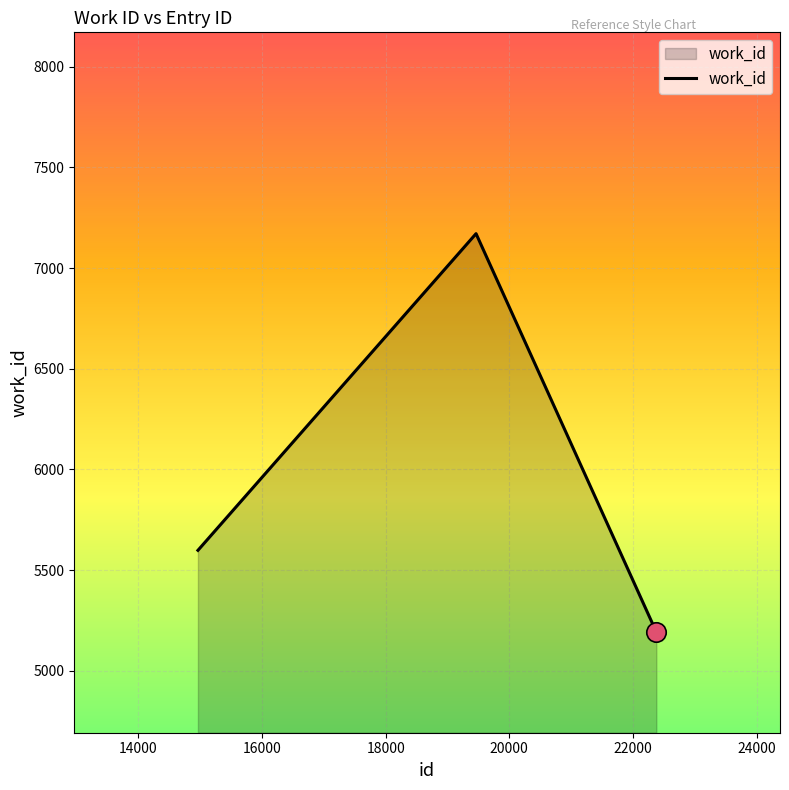

How many lines are shown in the chart?

1